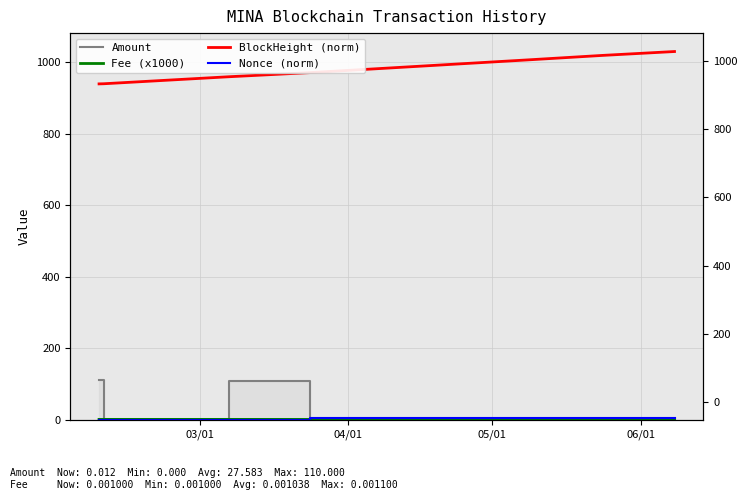

What is the difference between the second highest and second lowest values in the Amount series?

109.0